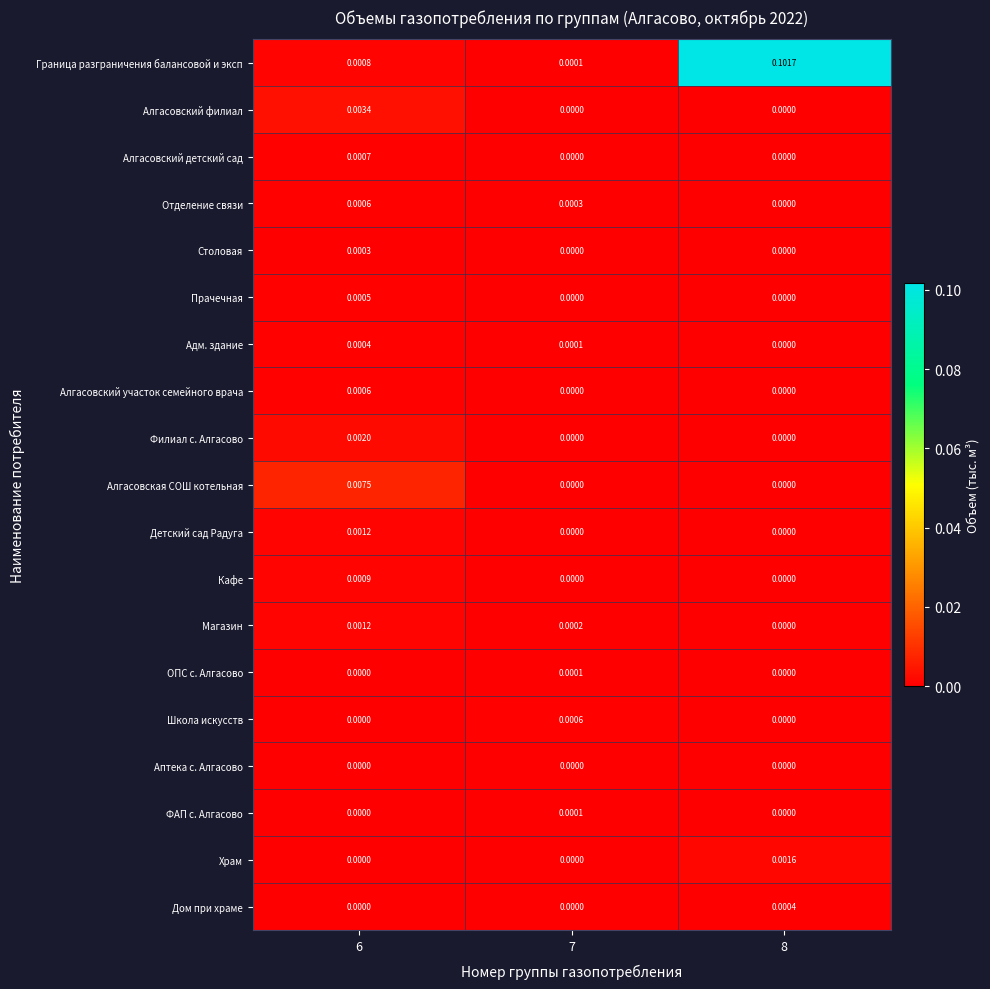

How many distinct data groups are displayed?

19